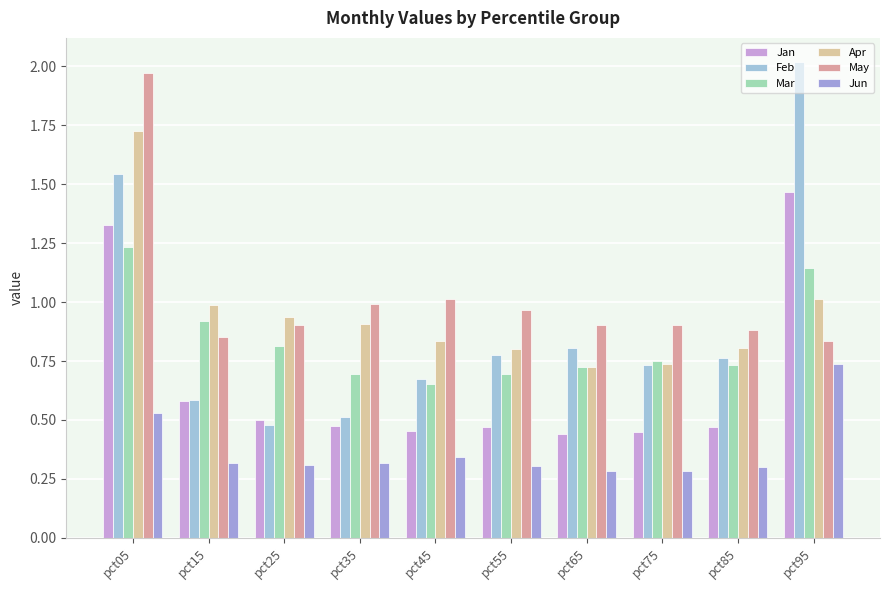

Count the Jun values in the range 0 to 1.

10